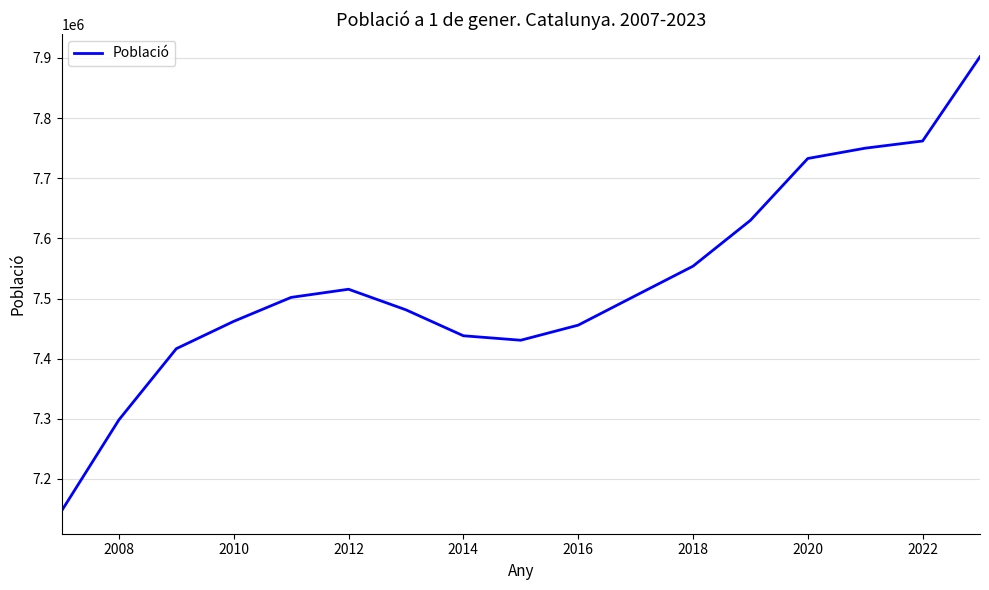

What is the greatest value displayed?

7901963